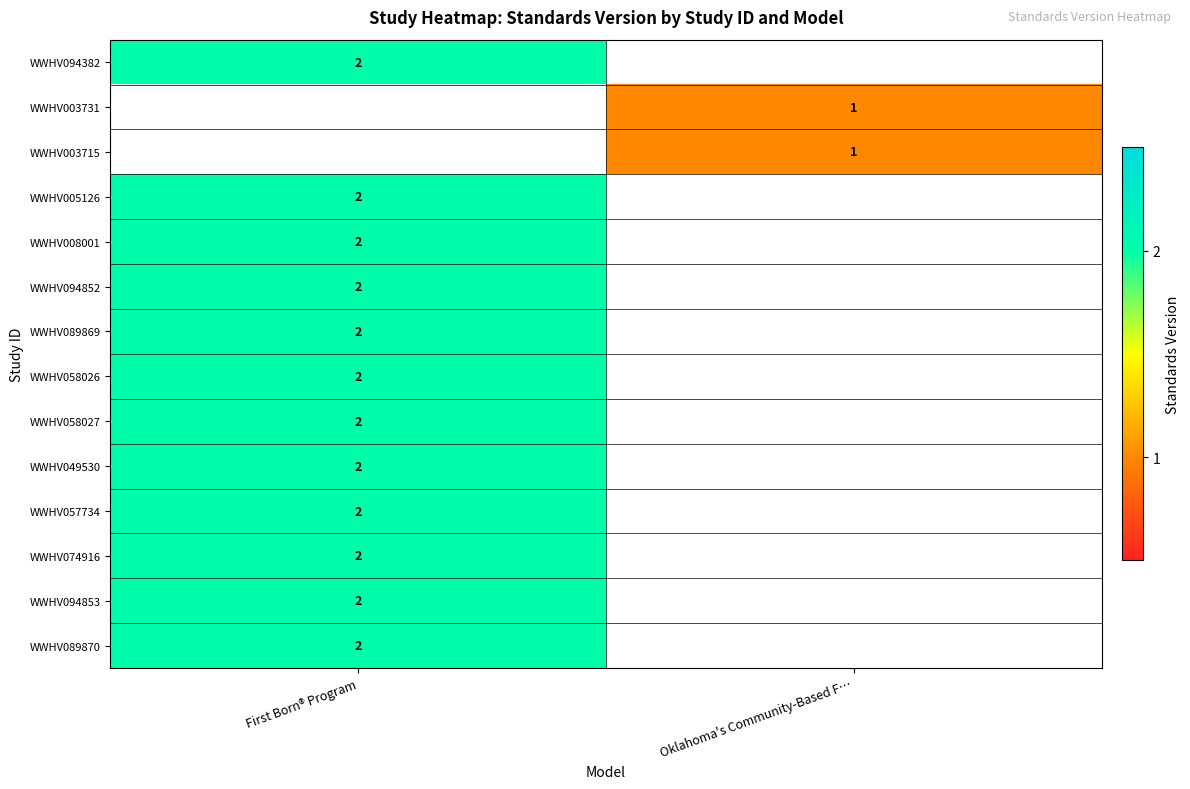

The WWHV058026 series shows 1.2 at First Born® Program. True or false?

False